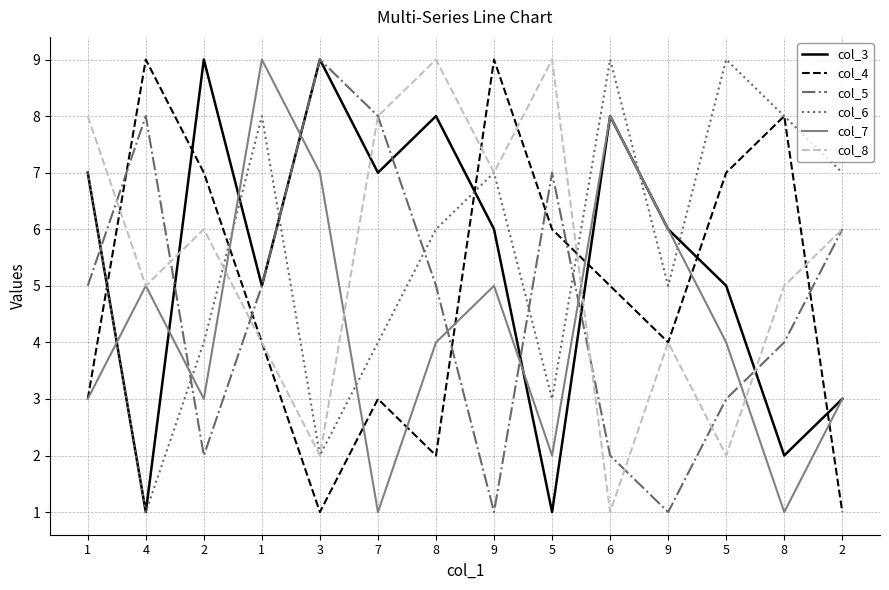

The col_5 series shows 3 at 6. True or false?

False